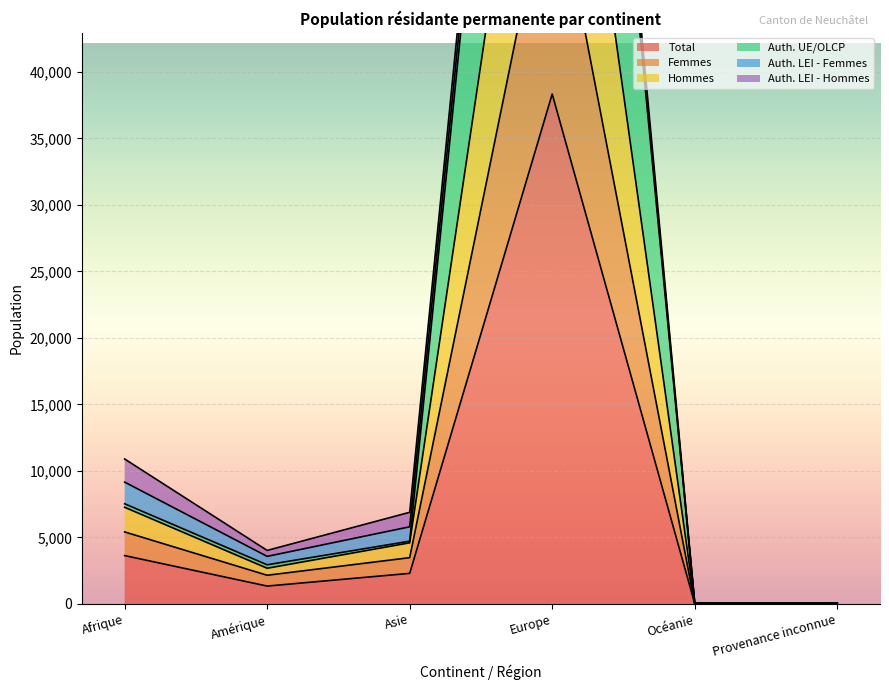

Where is Total nearest to the value 19182?

Afrique